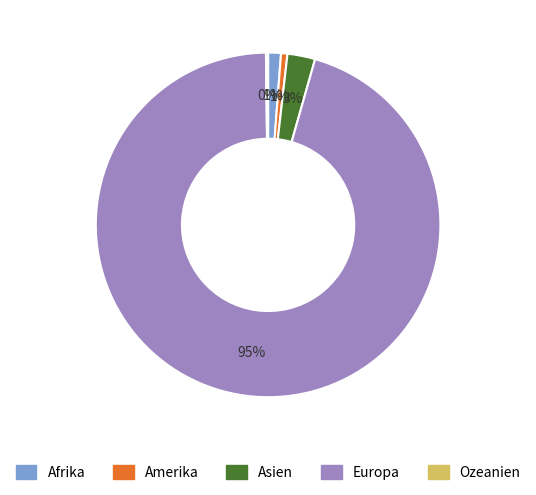

Is the sum of Amerika and Europa greater than half?

Yes